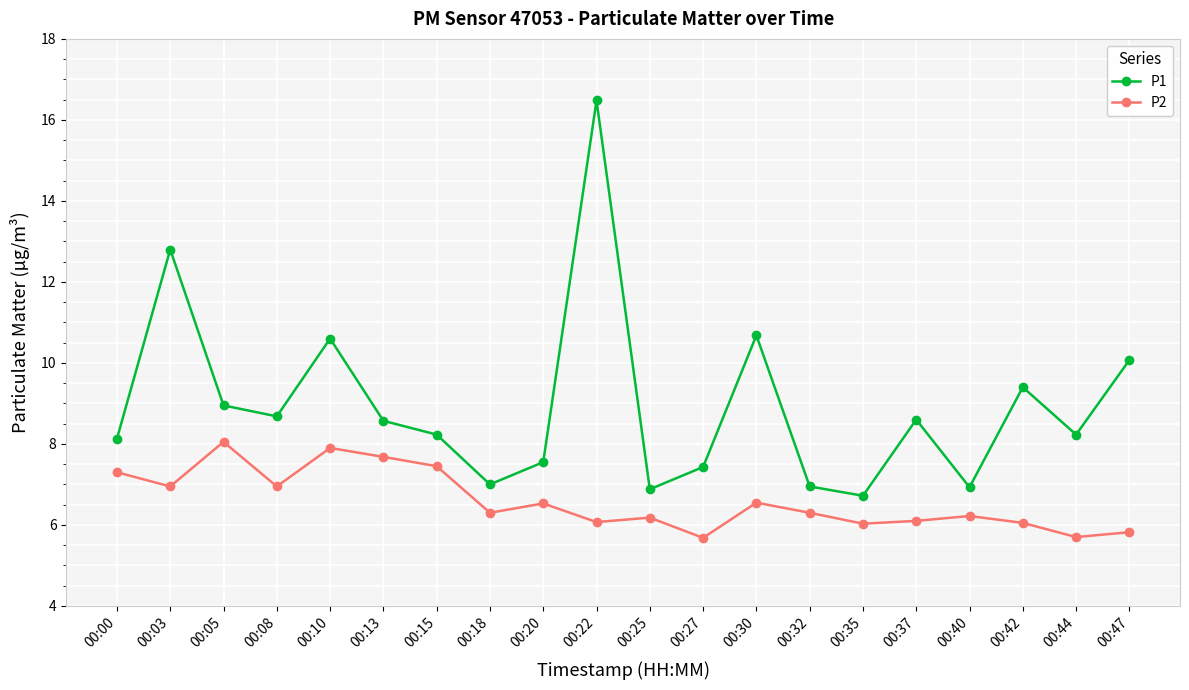

The value of P2 at 00:08 is 7.0. True or false?

True